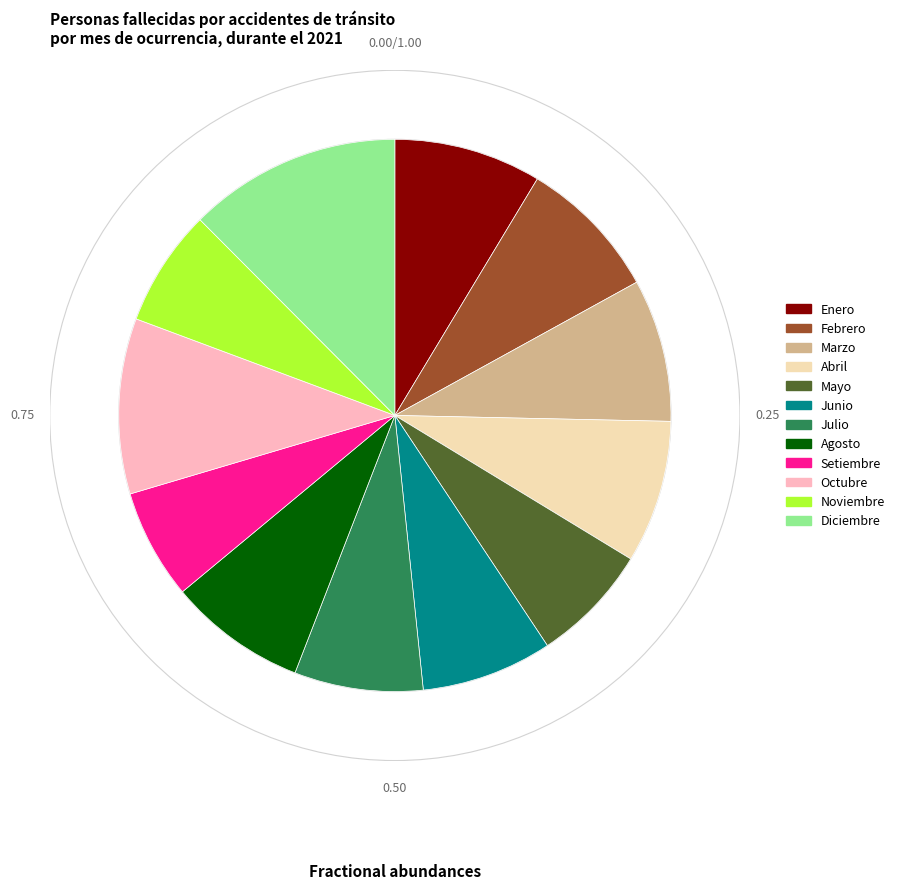

Is it true that Julio is 21% of the pie?

False